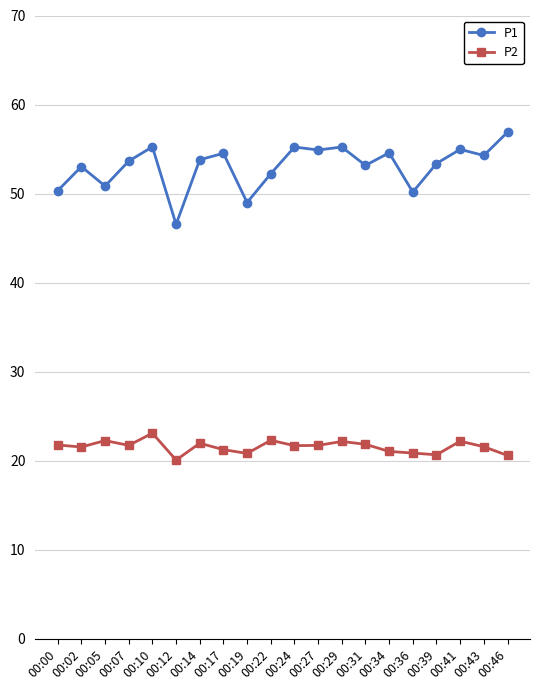

What is the minimum value shown in the chart?

20.1